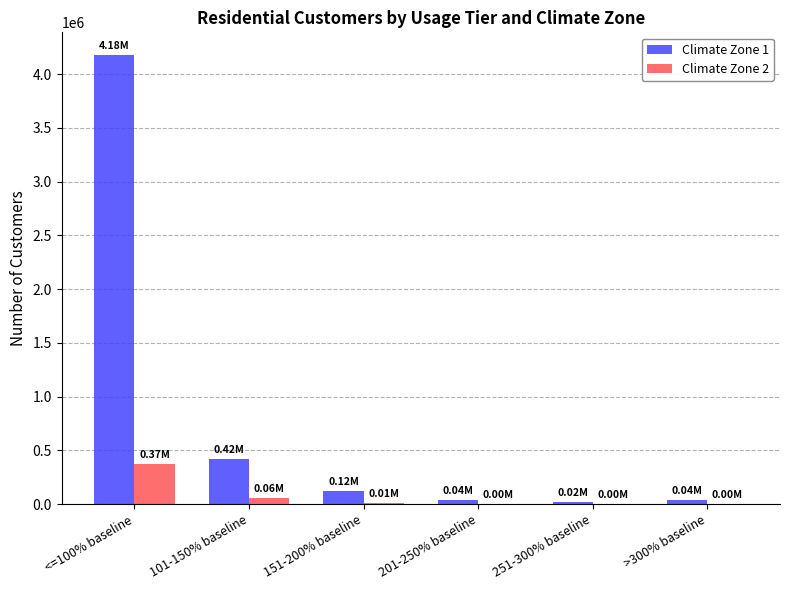

At which category is the sum across all series the highest?

<=100% baseline